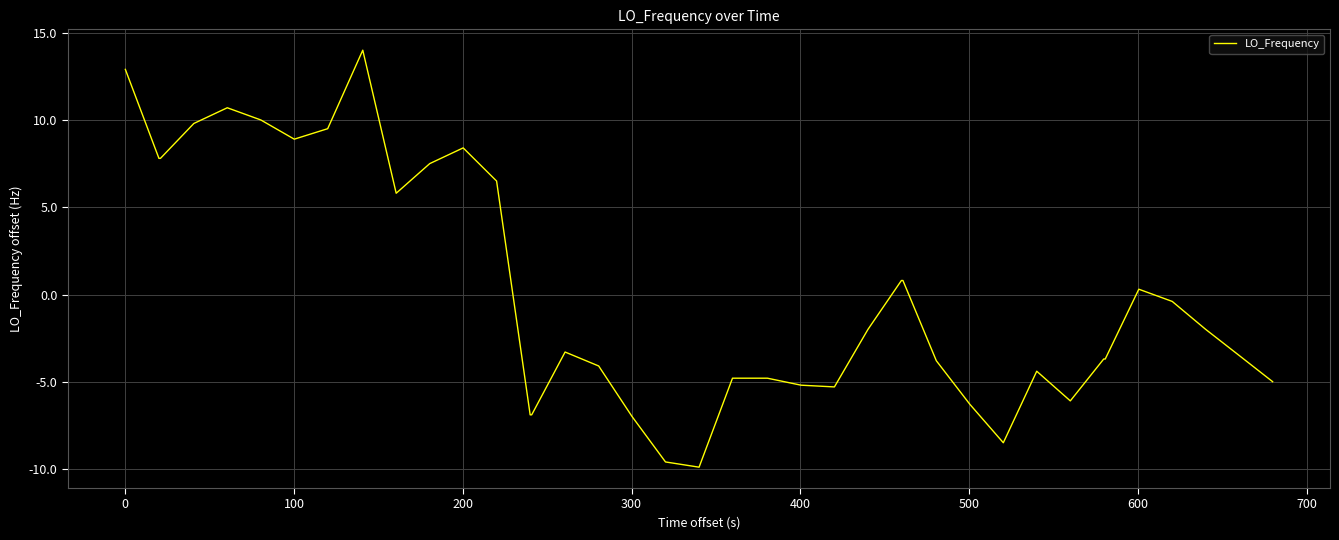

Does the chart display data point markers on the line(s)?

No